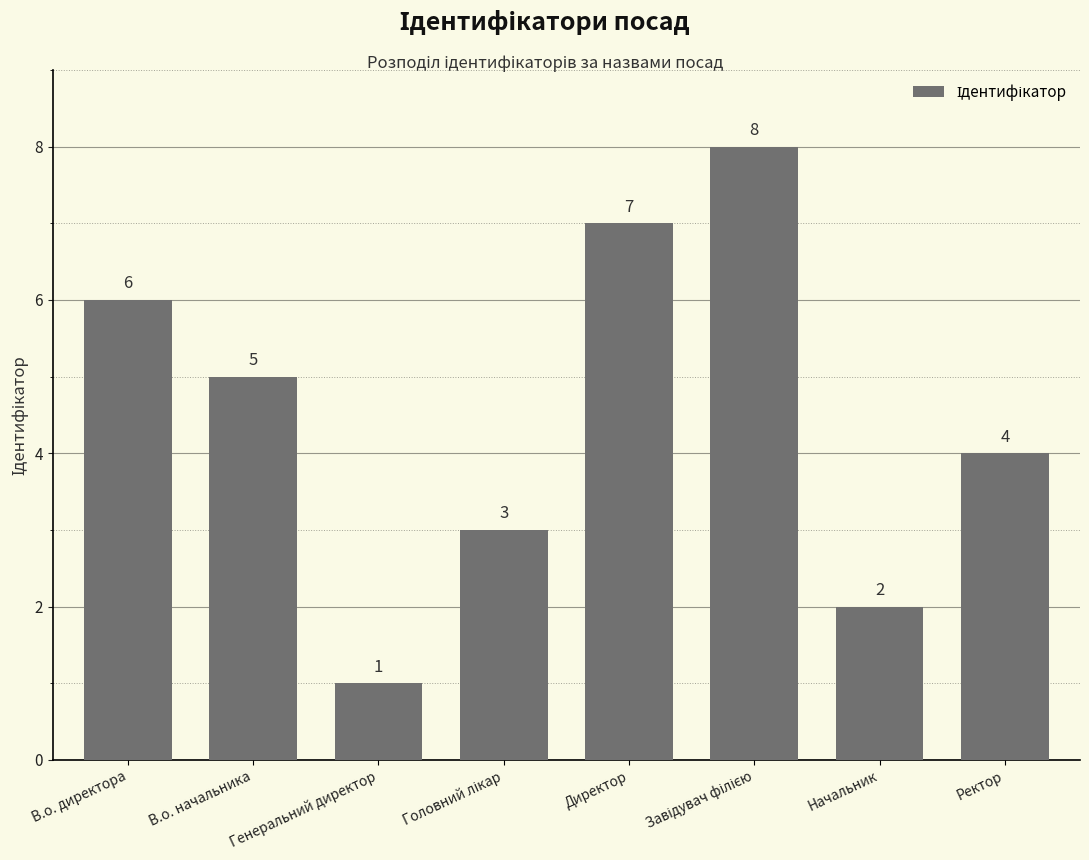

What is the greatest value displayed?

8